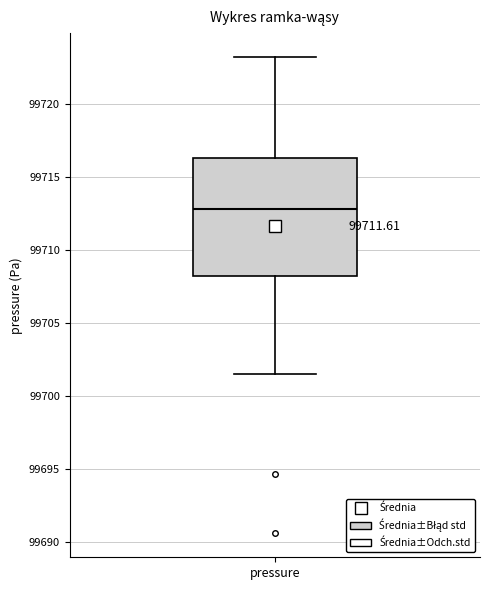

Read this box plot against the y-axis: the position of the median line, the range covered by the box, and the ends of both whiskers. The values are not printed on the chart, so give them approximately, as read against the axis.

median 99713.0, box 99708.0 to 99716.5, whiskers 99701.5 to 99723.0